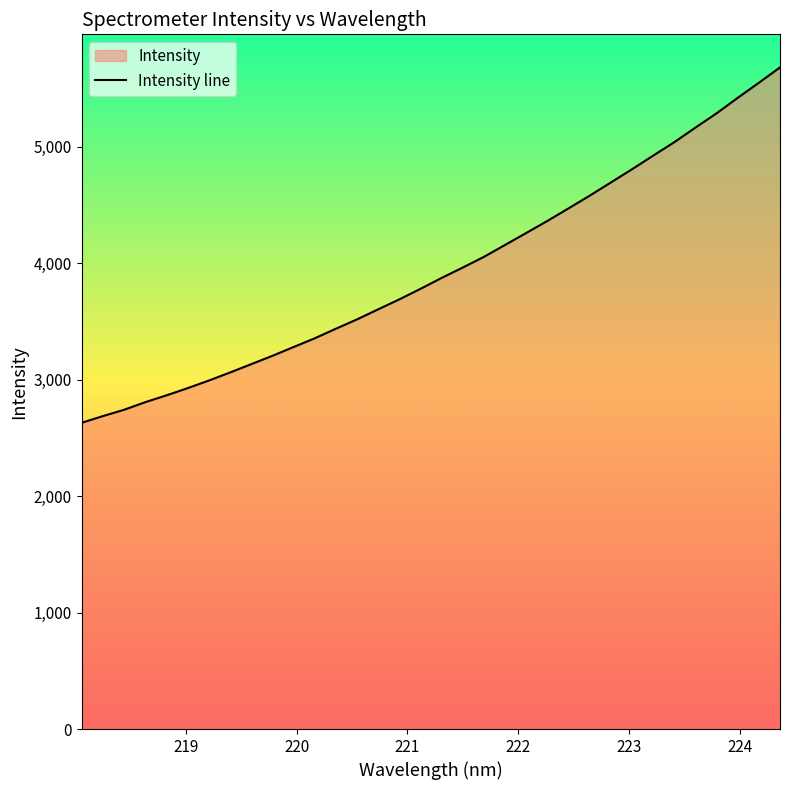

What is the sum of the values at 222.4538 and 221.4993?

8432.2